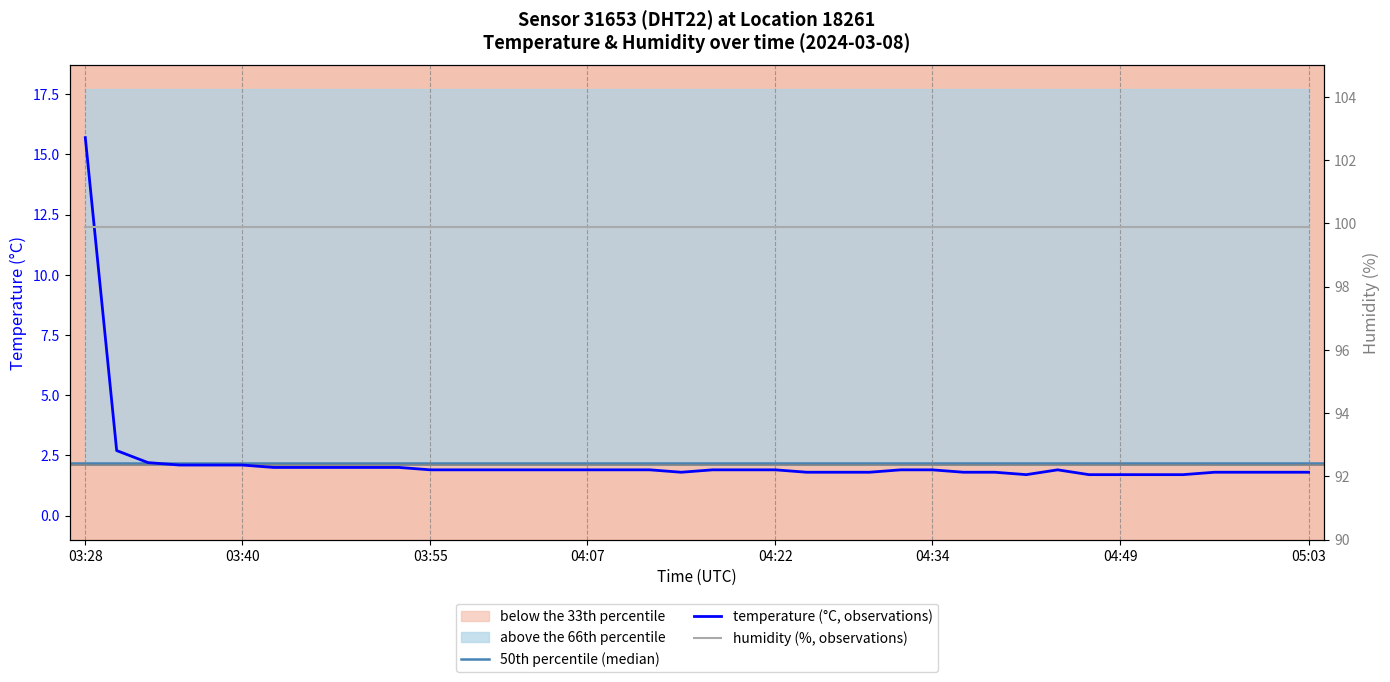

At which category does the chart reach its minimum across all series?

04:41